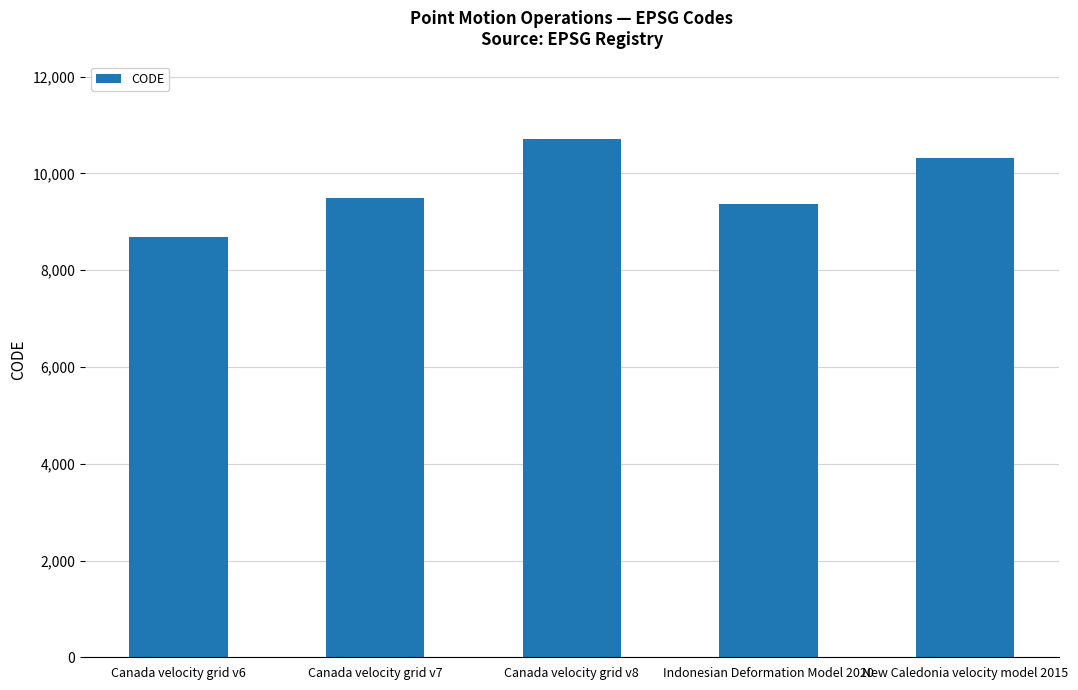

Reading left to right, list all the values displayed in this chart.

Canada velocity grid v6=8676	Canada velocity grid v7=9483	Canada velocity grid v8=10707	Indonesian Deformation Model 2020=9375	New Caledonia velocity model 2015=10323